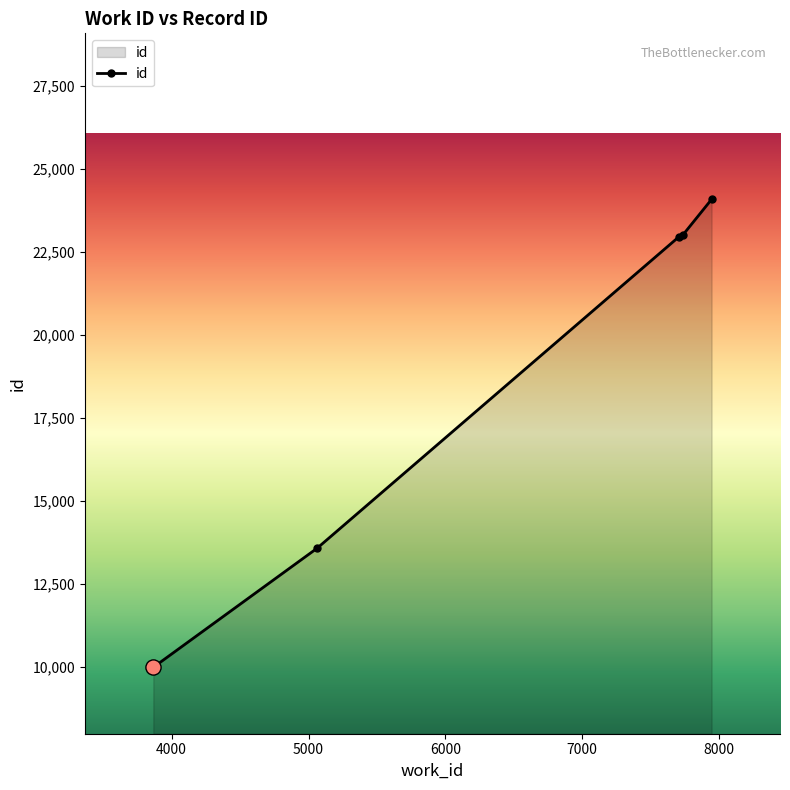

True or false: the data has more than 1 interior local peaks.

False